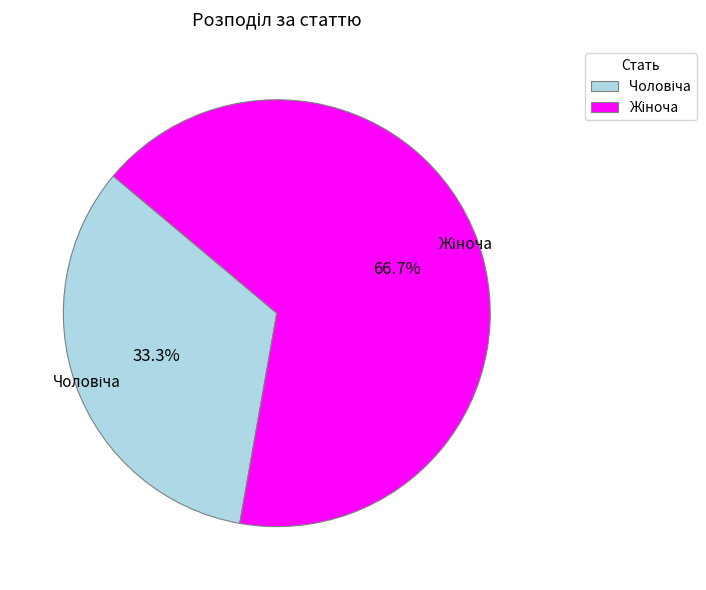

Does any single category account for the majority?

Yes